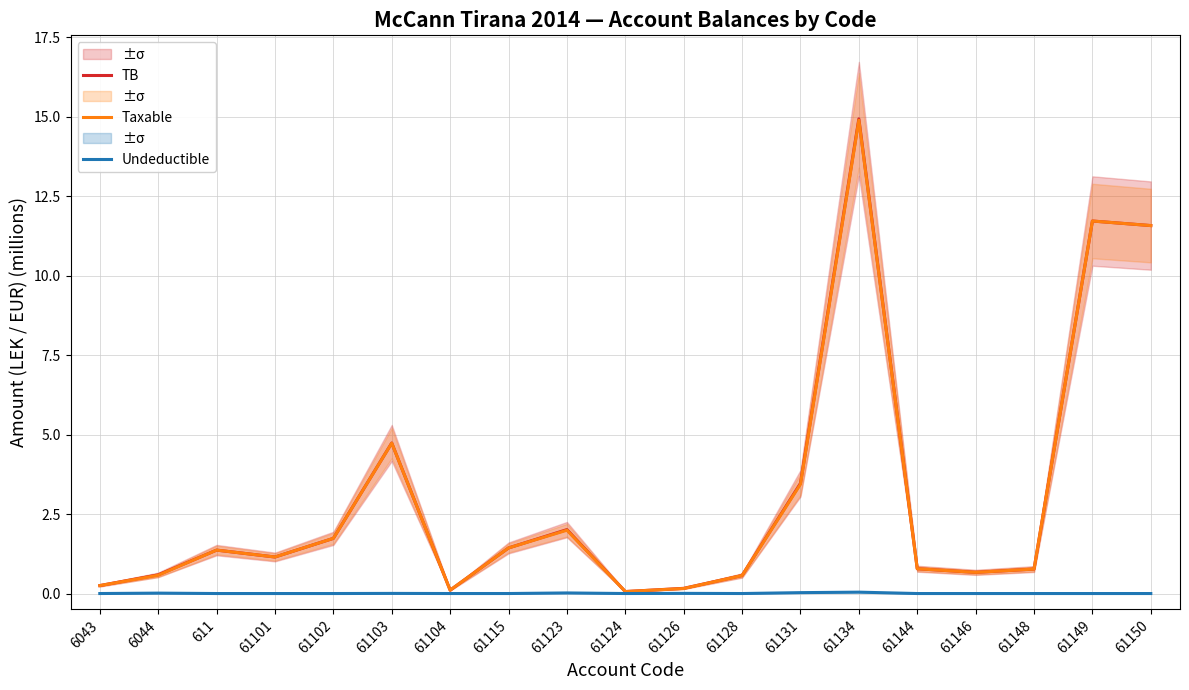

Rank the categories by TB value from highest to lowest.

61134, 61149, 61150, 61103, 61131, 61123, 61102, 61115, 611, 61101, 61144, 61148, 61146, 6044, 61128, 6043, 61126, 61104, 61124